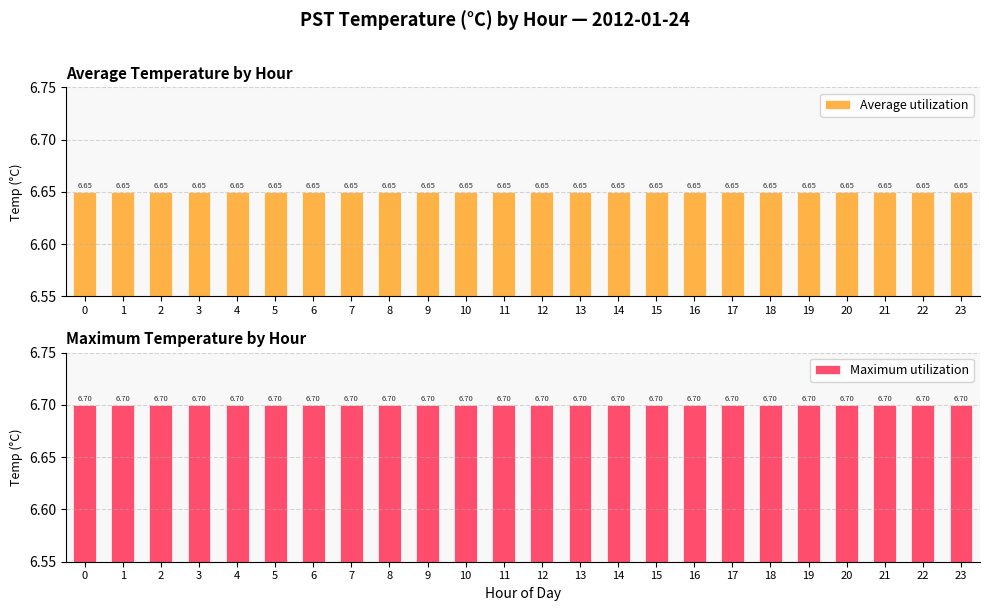

Between 10 and 12, which is larger?

10